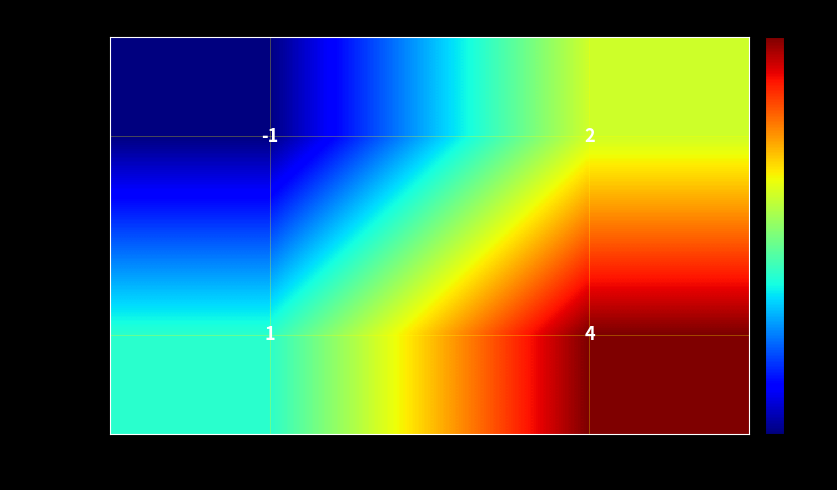

What is the difference between the 8e4583c4… values at direction and io_index?

3